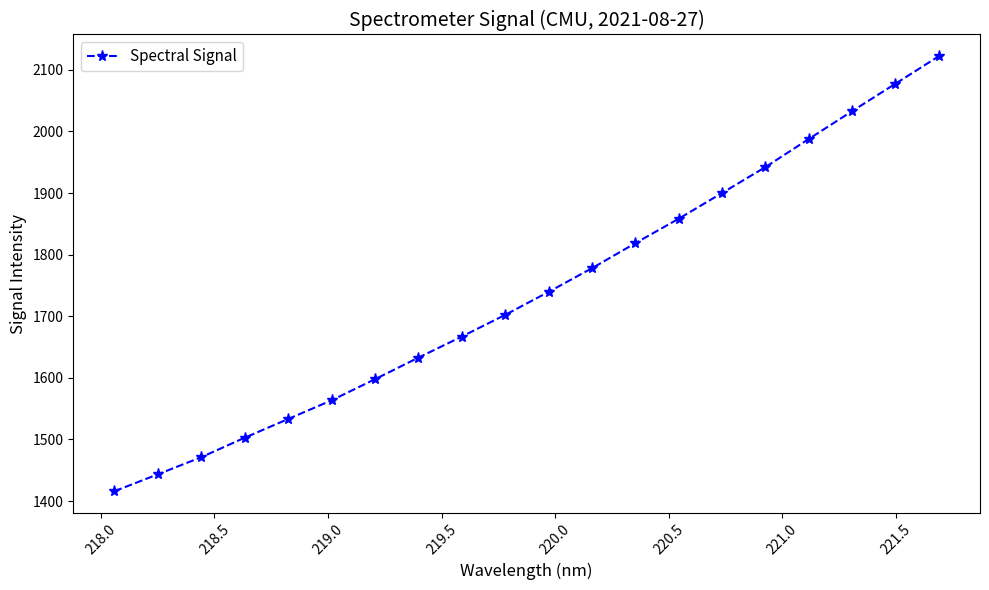

How many data points are less than 1739?

10